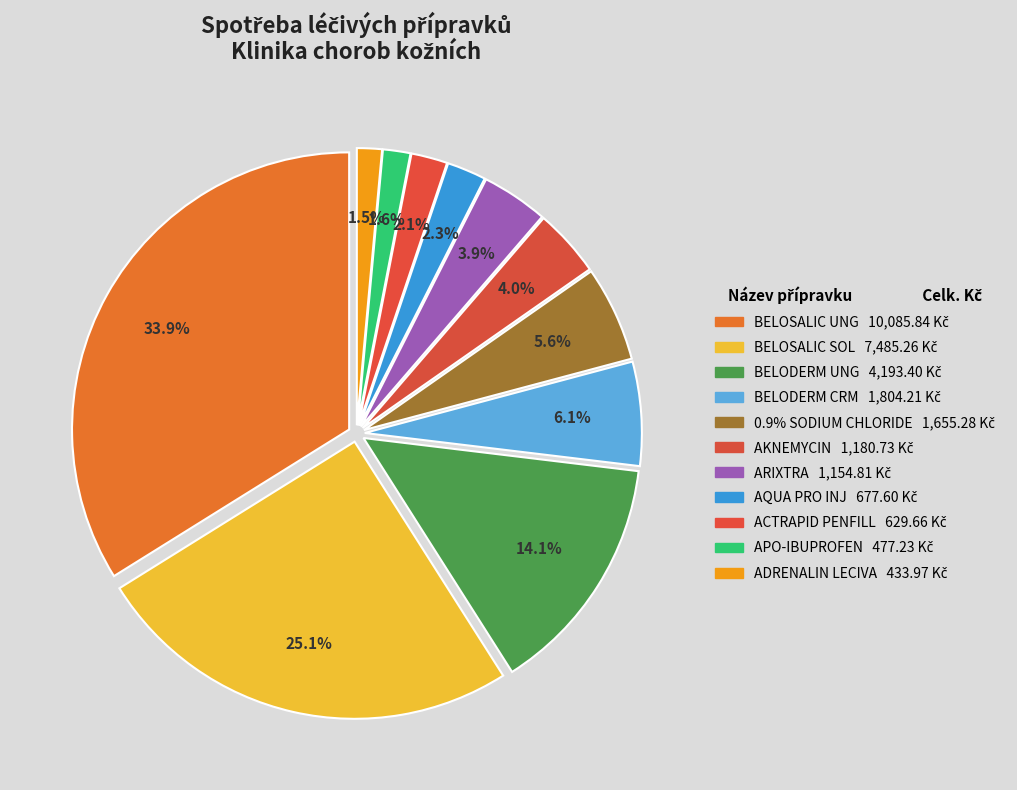

How many segments does this pie chart have?

11